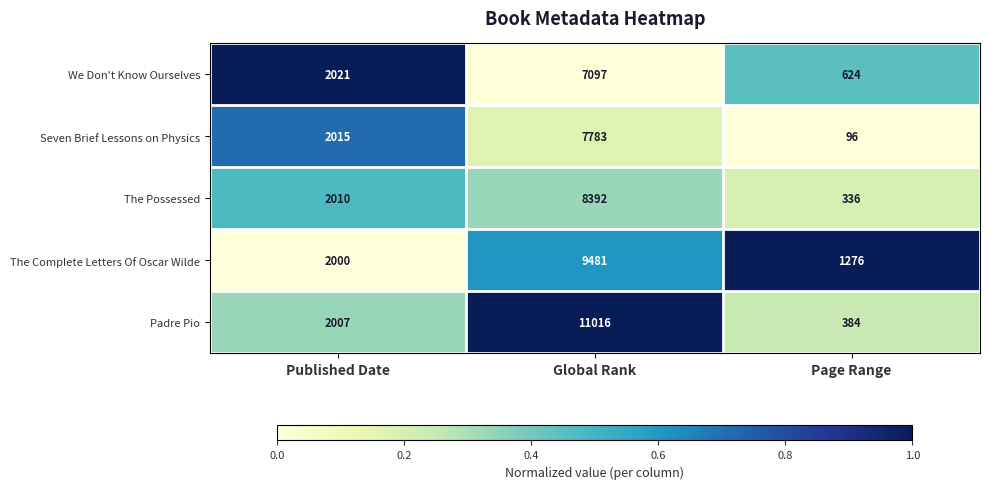

What is the sum of all Seven Brief Lessons on Physics values?

9894